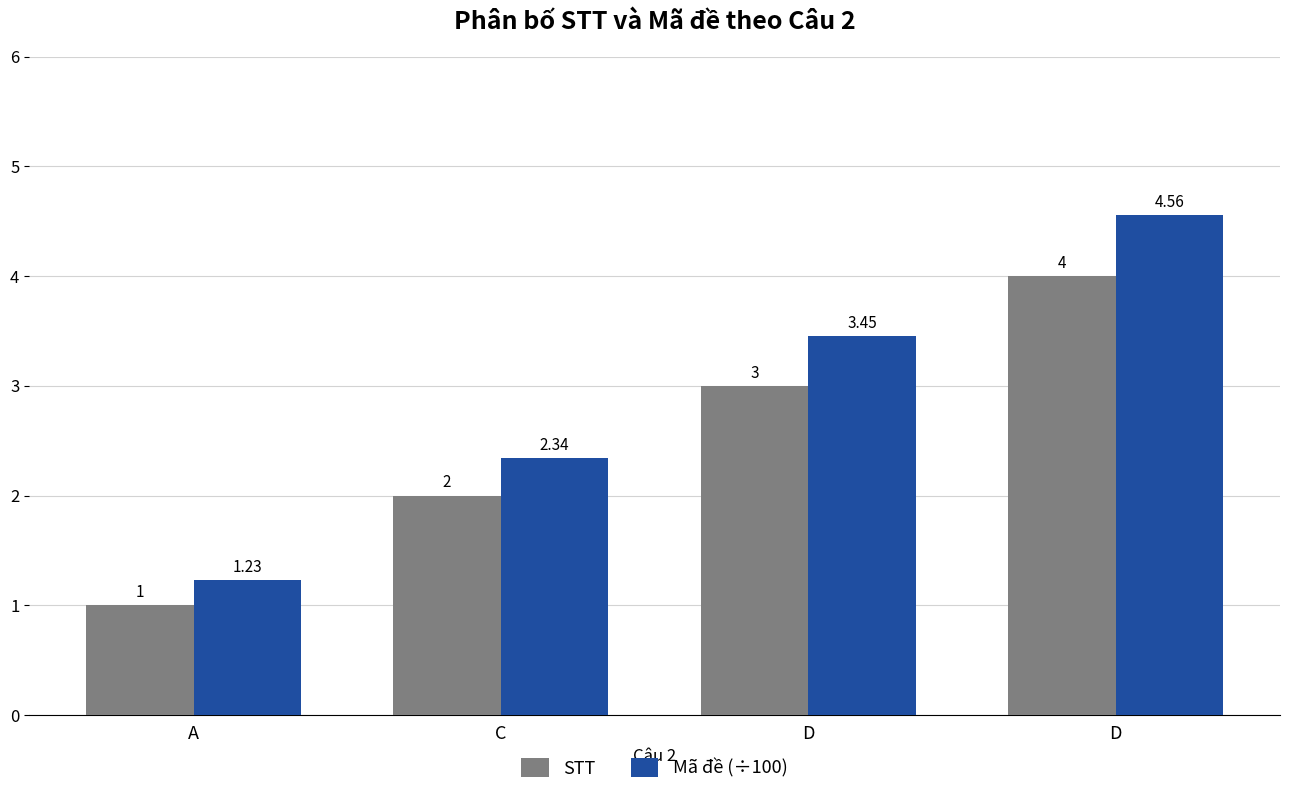

List the labels in order of STT value, largest first.

D, D, C, A